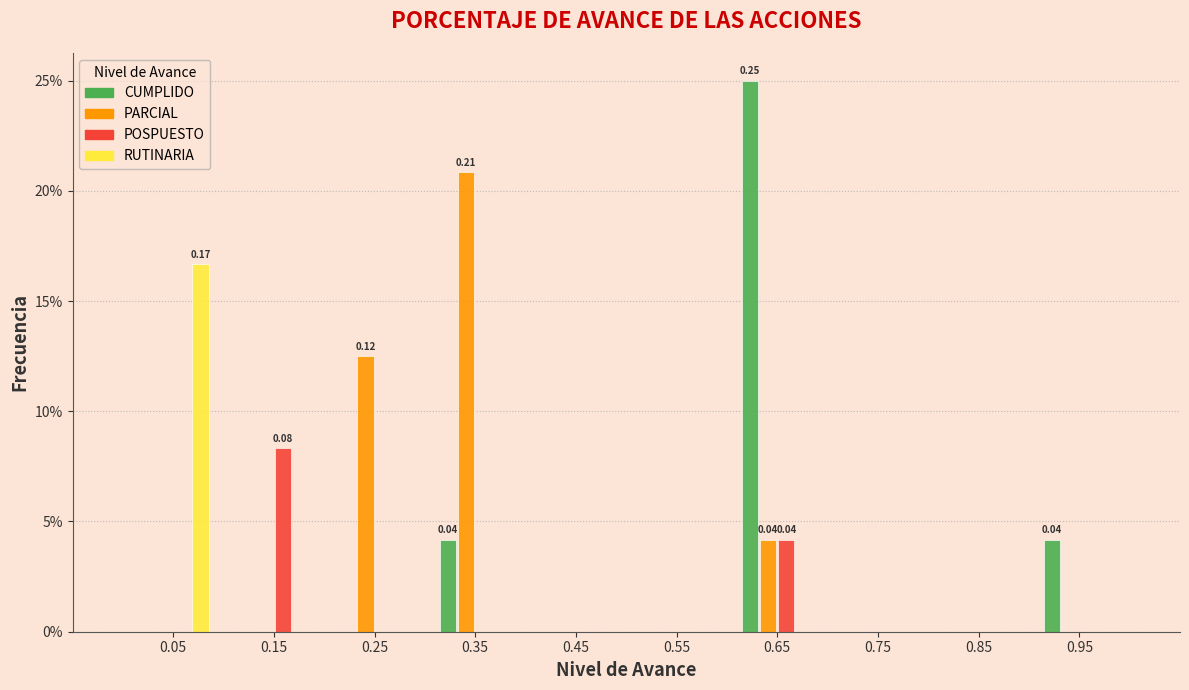

Does the chart contain stacked bars?

No